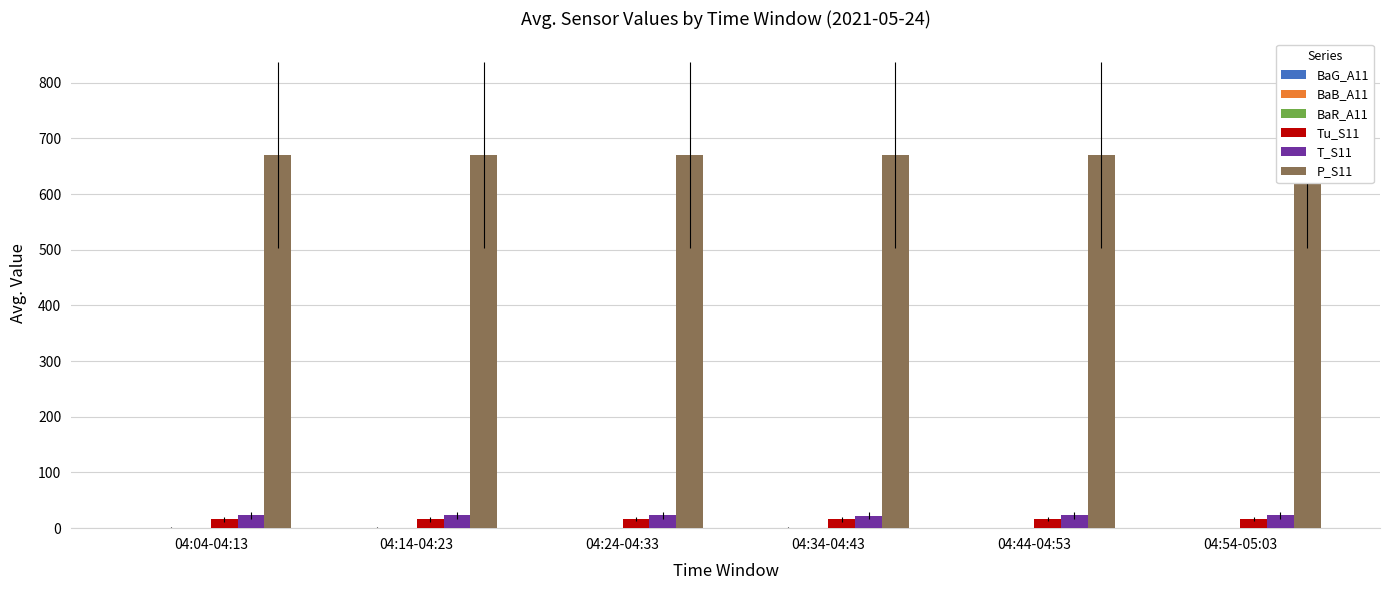

What is the difference between the highest and lowest values at 04:14-04:23?

669.6